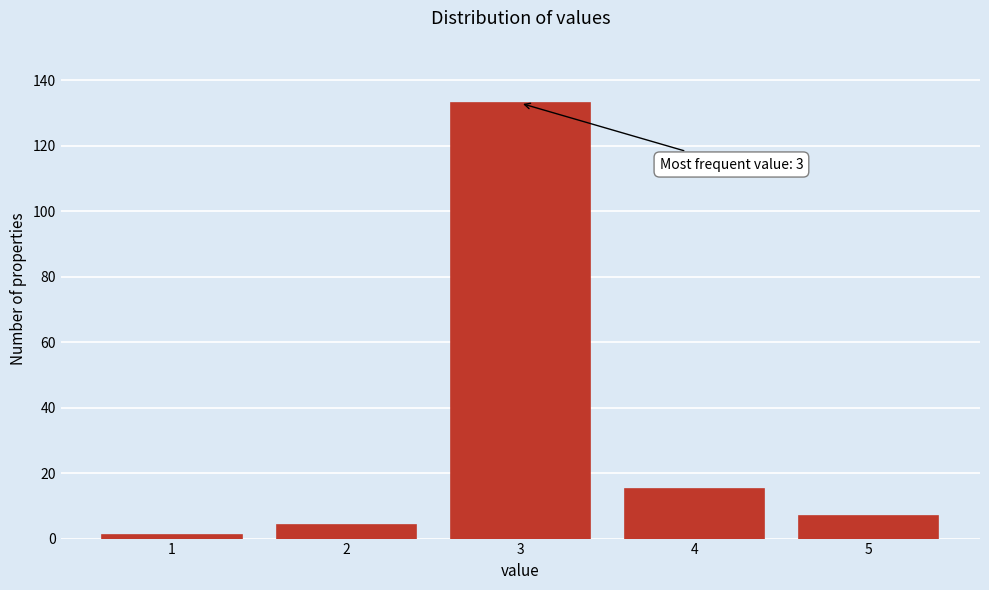

Reading left to right, transcribe all the data shown in this chart.

1=1	2=4	3=133	4=15	5=7